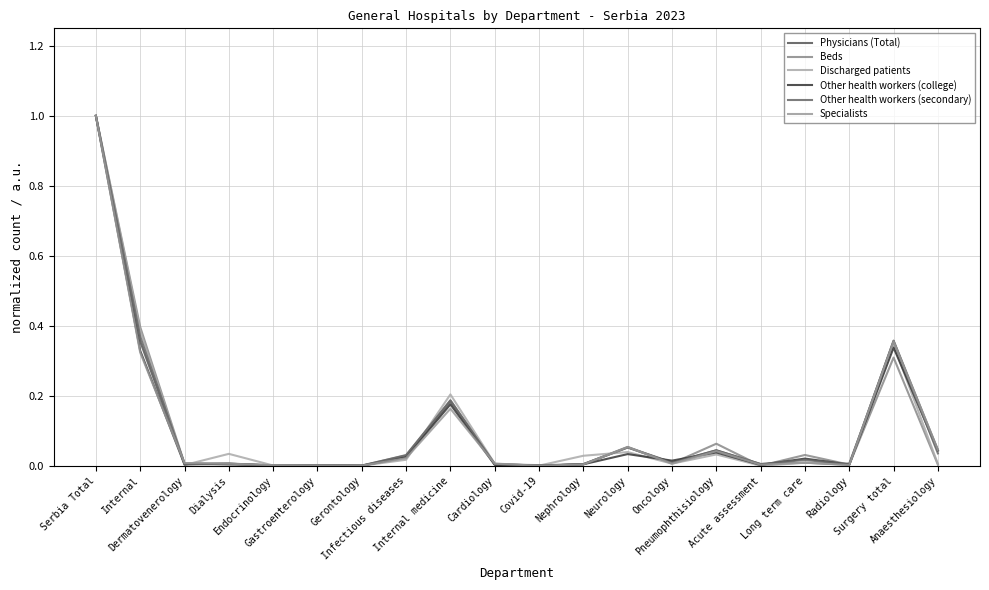

How many lines are shown in the chart?

6